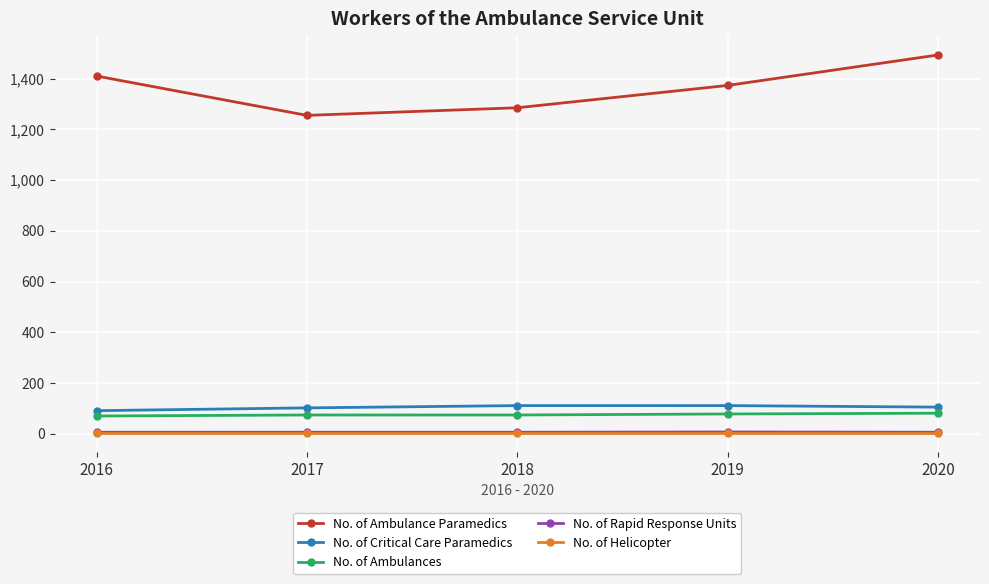

True or false: No. of Rapid Response Units has a value of 6 at 2018.

True